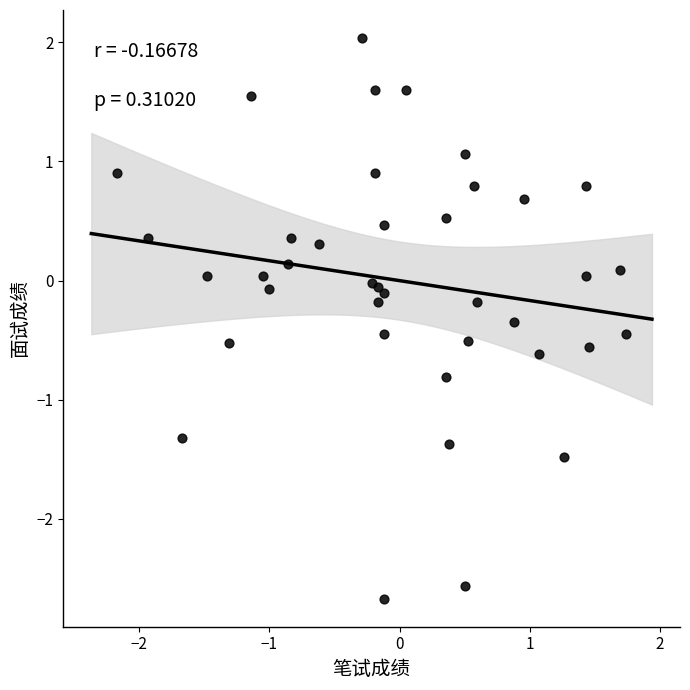

What is the range of X values (max minus min)?

3.9